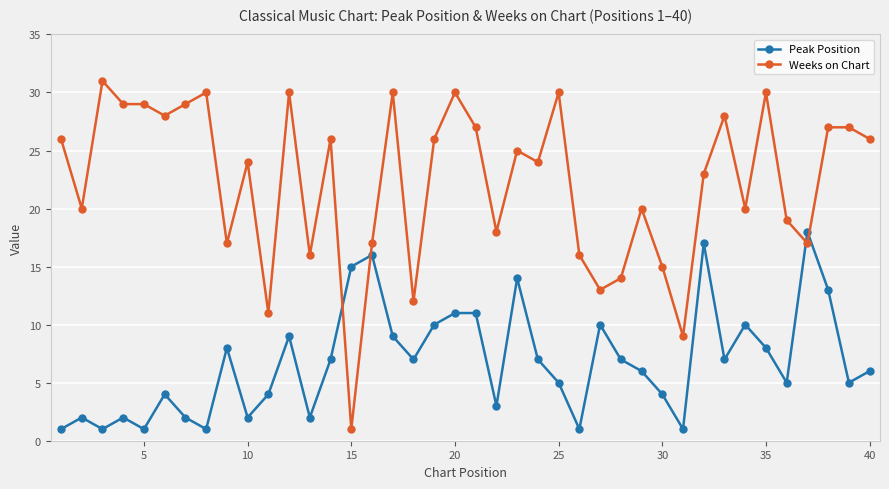

What is the sum of all Weeks on Chart values?

890